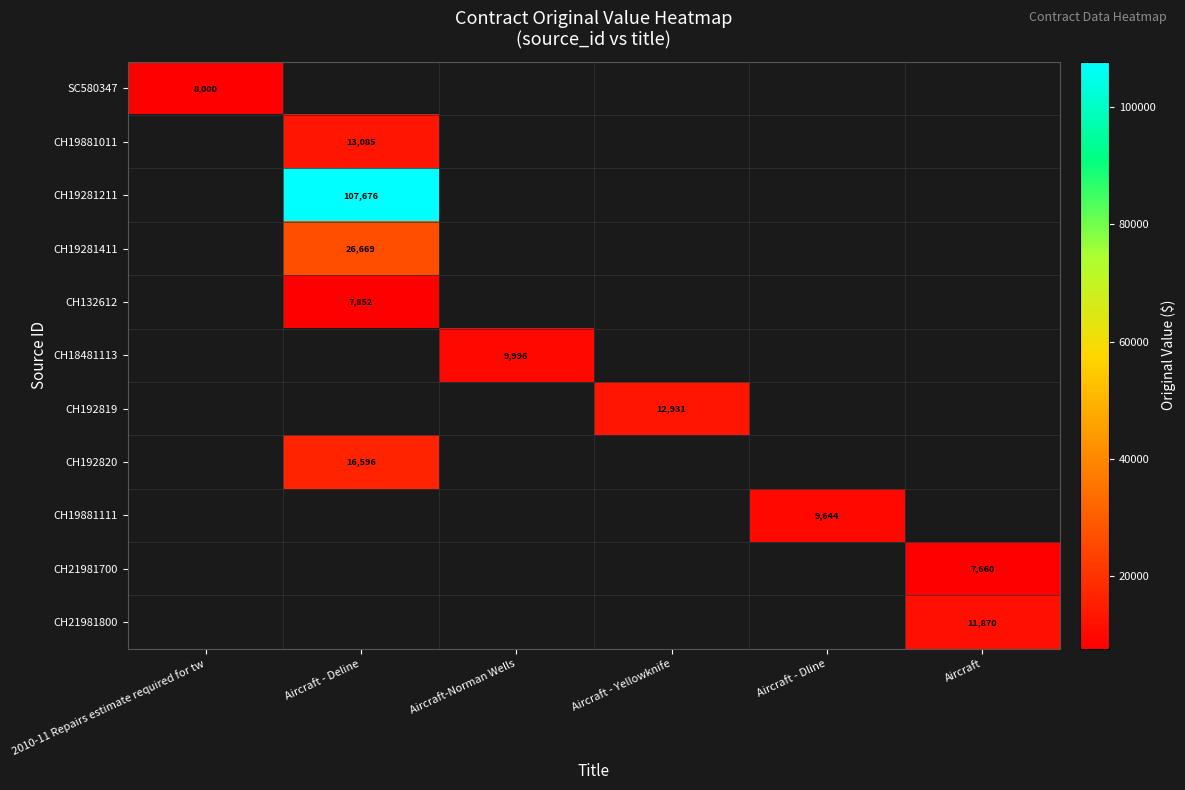

What is the maximum value shown in the chart?

107676.4